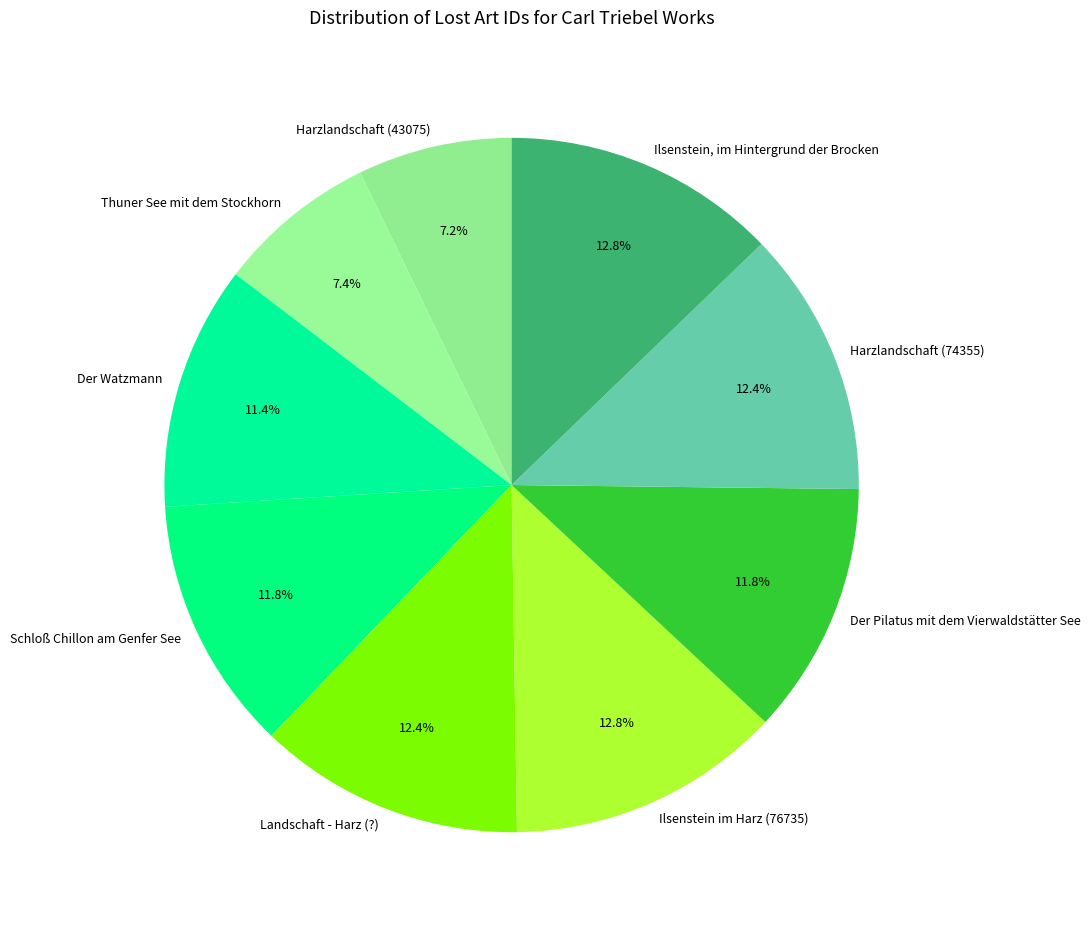

To the nearest percent, what percentage of the pie is Landschaft - Harz (?)?

12%